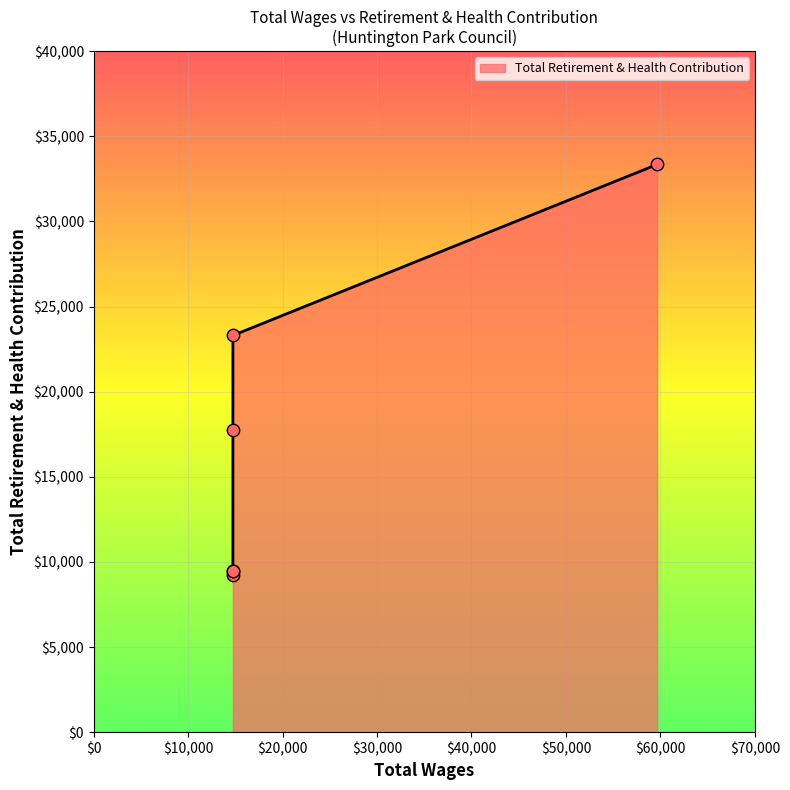

Which has a higher value, 14743.0 or 14743.0?

14743.0